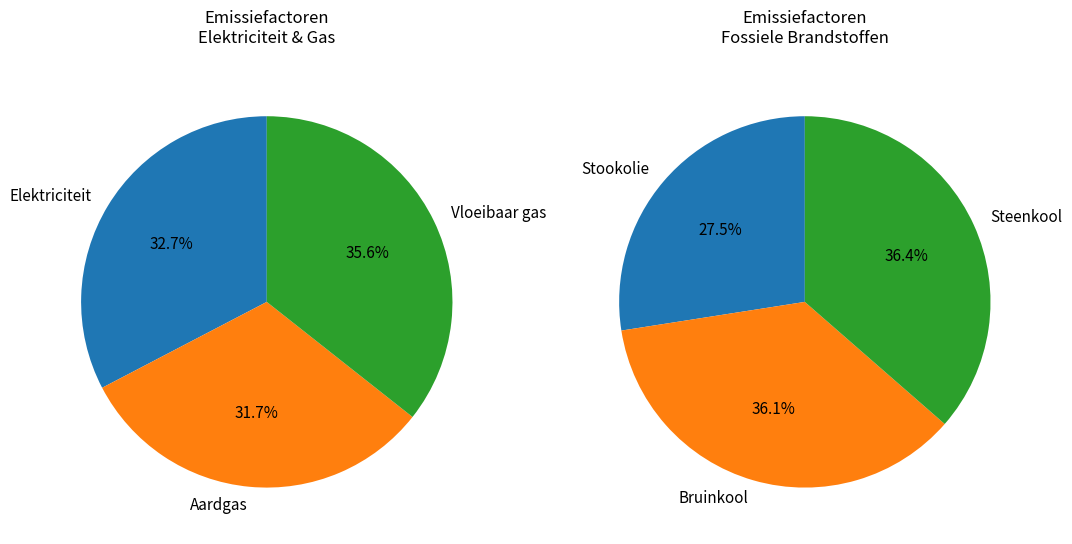

Rank the categories by value from lowest to highest.

Aardgas, Elektriciteit, Vloeibaar gas, Stookolie, Bruinkool, Steenkool